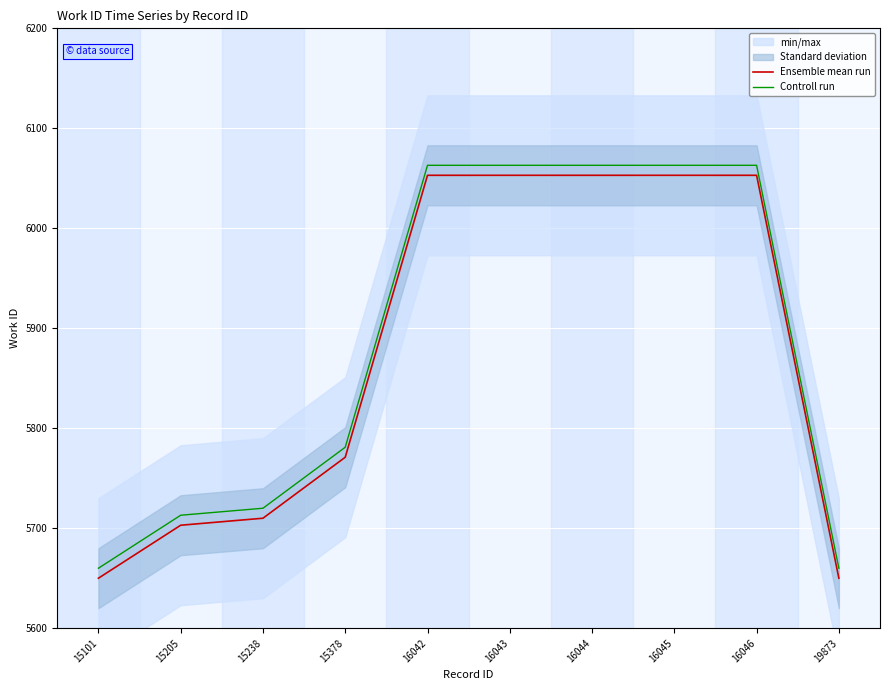

True or false: Ensemble mean run and Controll run cross at least once.

False